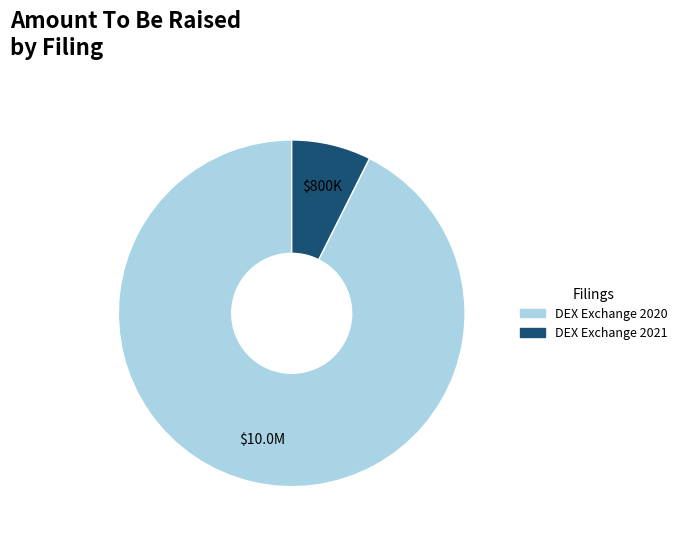

Is there any slice that represents more than half of the pie?

Yes